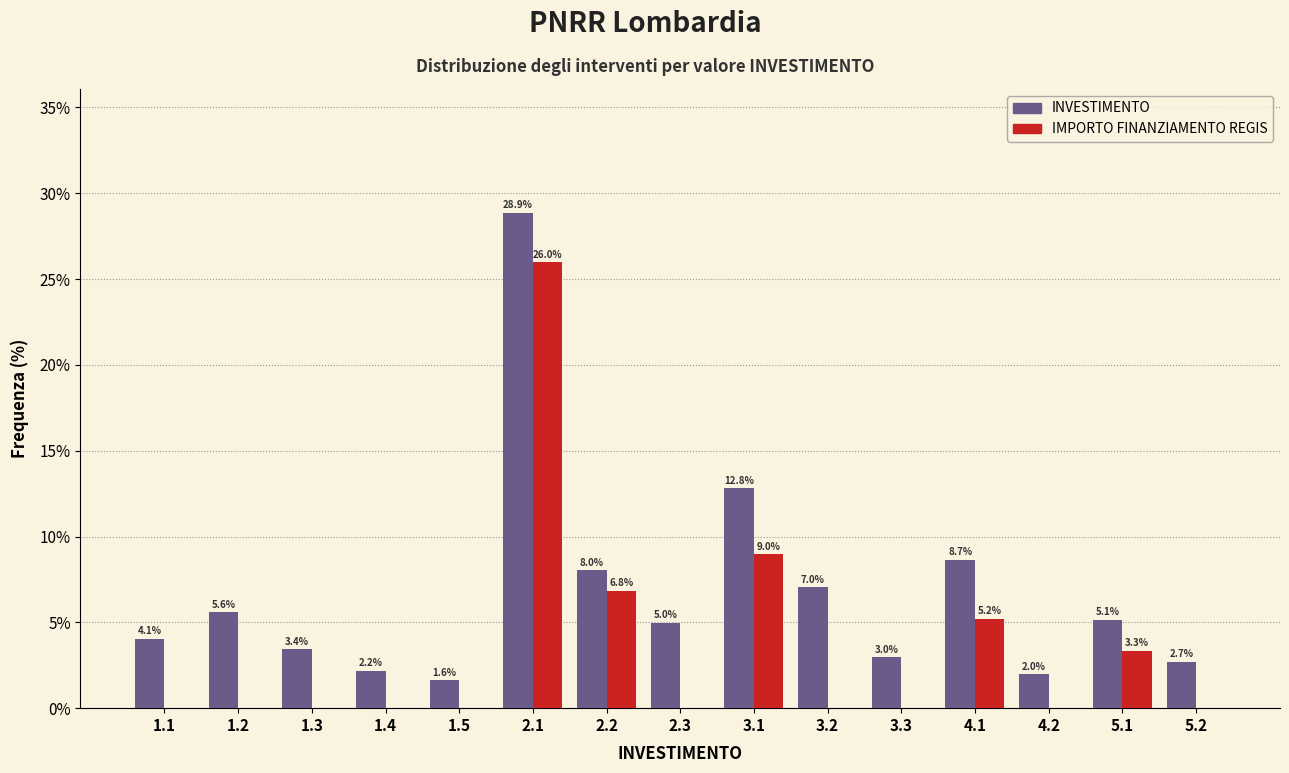

Reading left to right, extract all data points from this chart.

INVESTIMENTO: 1.1=4.1	1.2=5.6	1.3=3.4	1.4=2.2	1.5=1.6	2.1=28.9	2.2=8.0	2.3=5.0	3.1=12.8	3.2=7.0	3.3=3.0	4.1=8.7	4.2=2.0	5.1=5.1	5.2=2.7
IMPORTO FINANZIAMENTO REGIS: 1.1=0.0	1.2=0.0	1.3=0.0	1.4=0.0	1.5=0.0	2.1=26.0	2.2=6.8	2.3=0.0	3.1=9.0	3.2=0.0	3.3=0.0	4.1=5.2	4.2=0.0	5.1=3.3	5.2=0.0